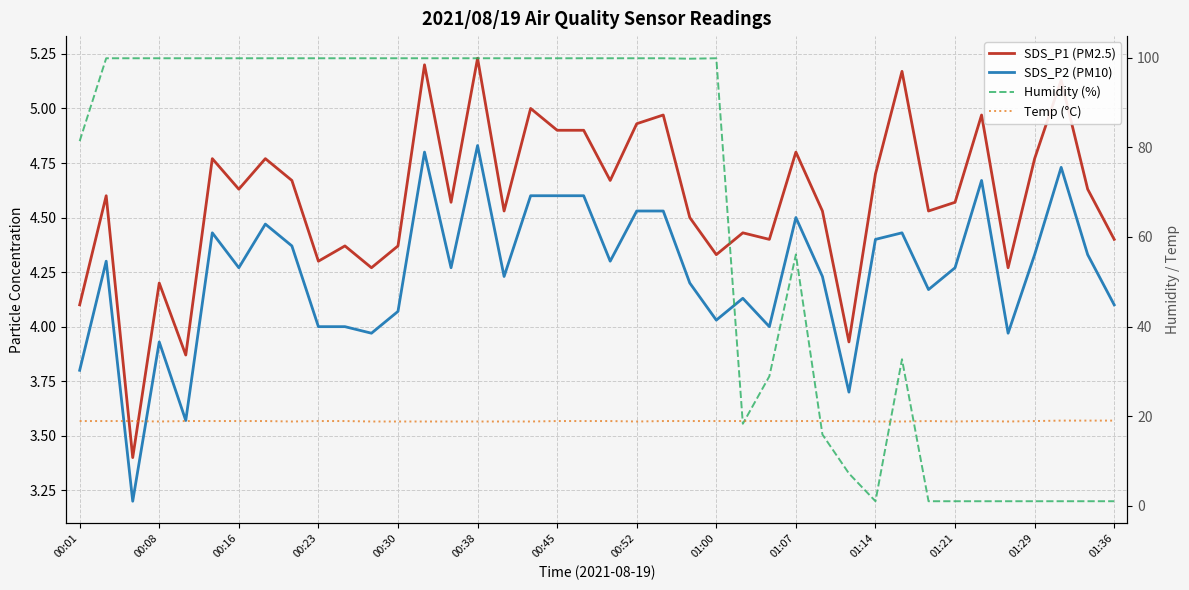

True or false: Temp (°C) and SDS_P2 (PM10) cross at least once.

False